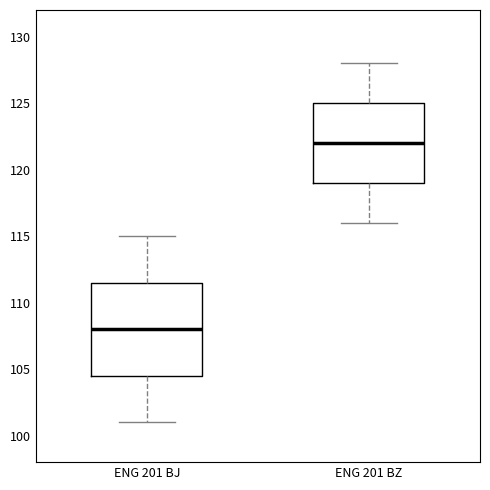

Comparing the boxes themselves (not the whiskers), which one is the tallest?

ENG 201 BJ